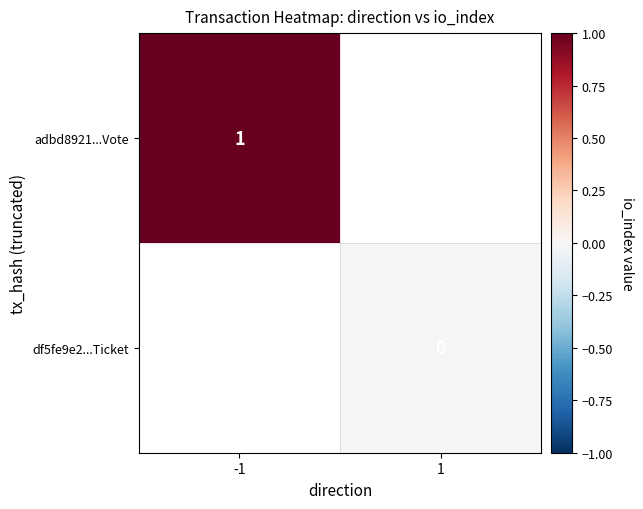

What is the greatest value displayed?

1.0